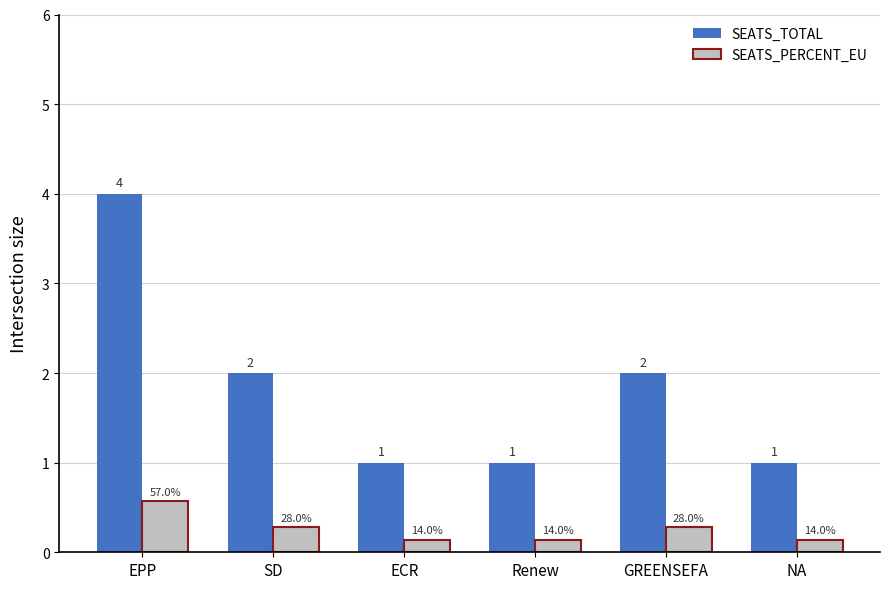

Are the bars horizontal?

No